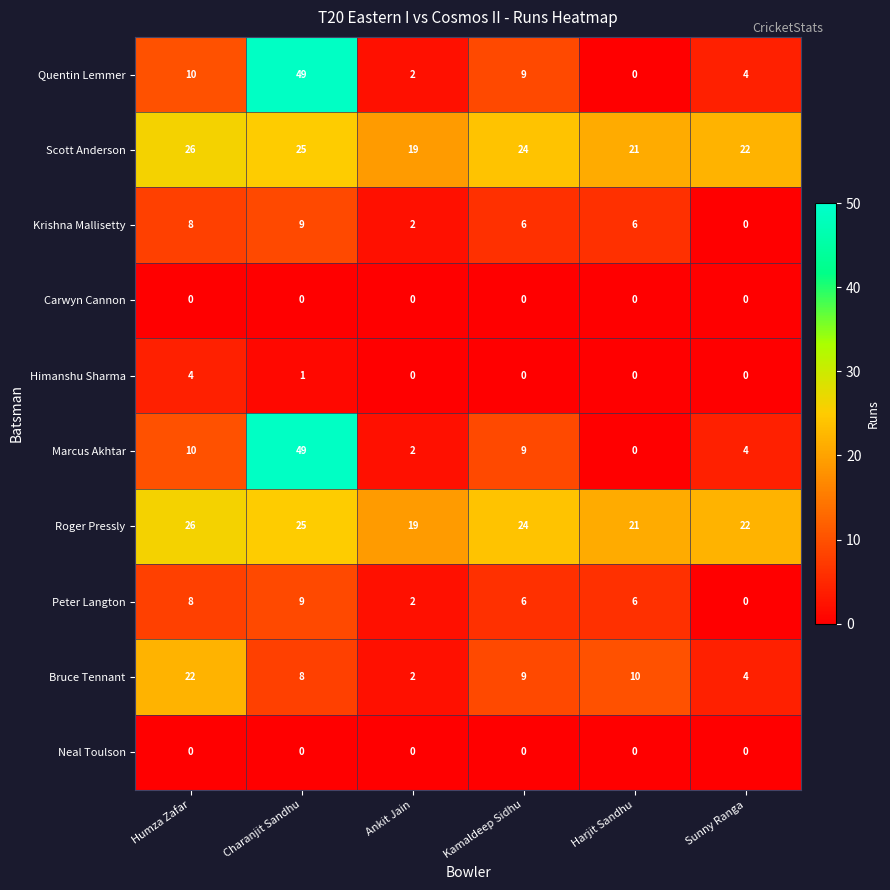

Read the Marcus Akhtar value at Charanjit Sandhu, to the nearest 10.

50